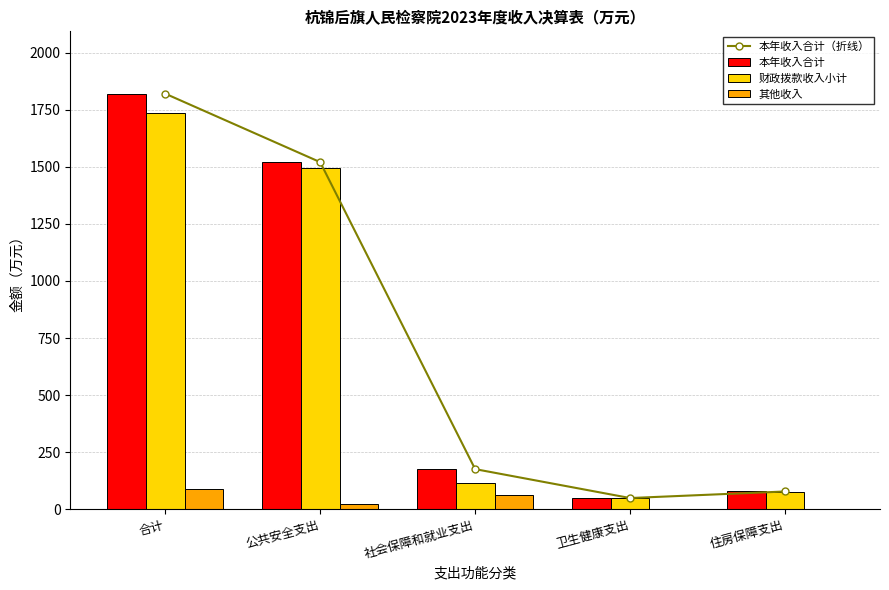

Which series has the largest total across all categories?

本年收入合计（折线）